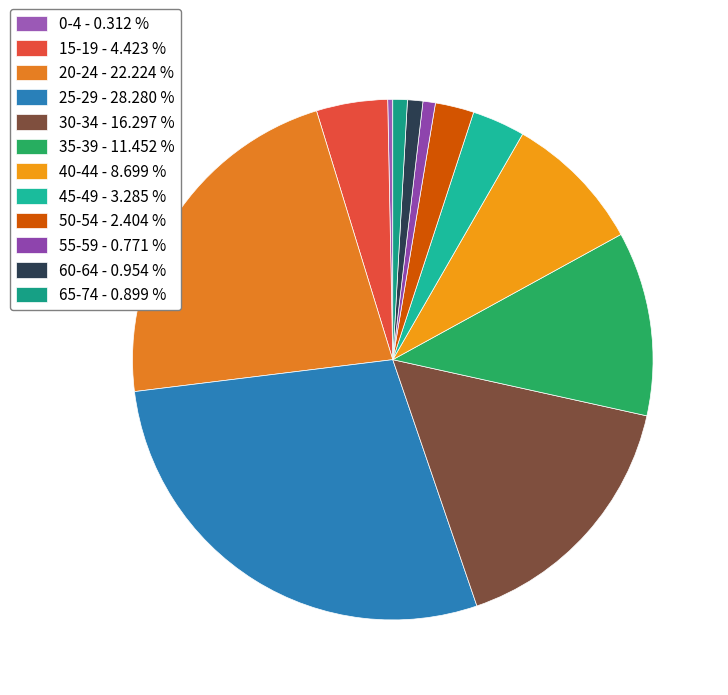

Which category has the smallest portion of the pie?

0-4